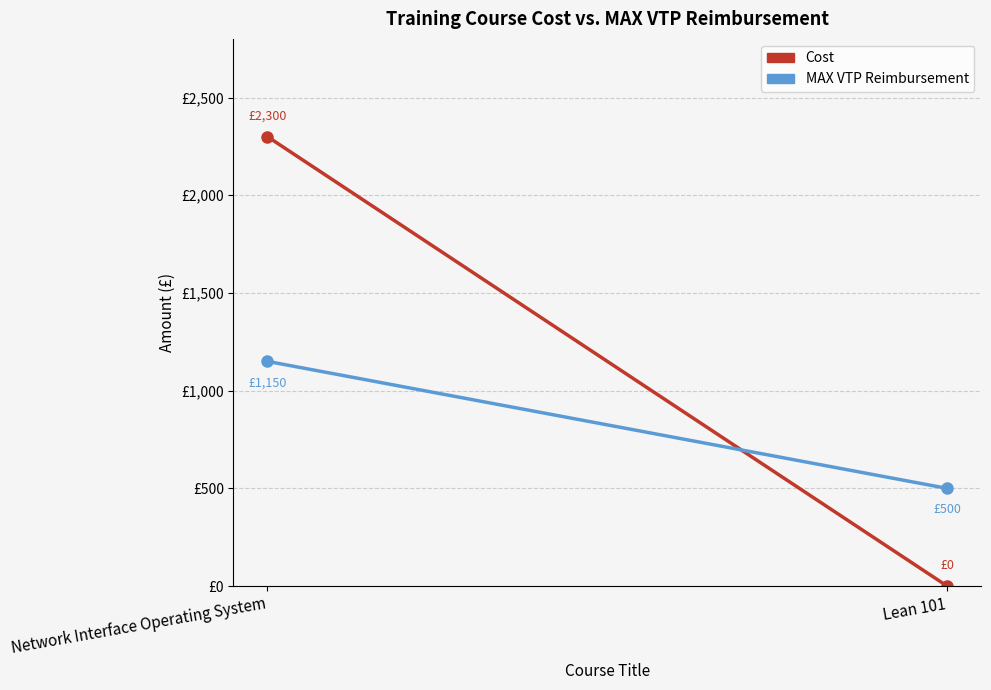

What is the spread (max minus min) of values at Lean 101?

500